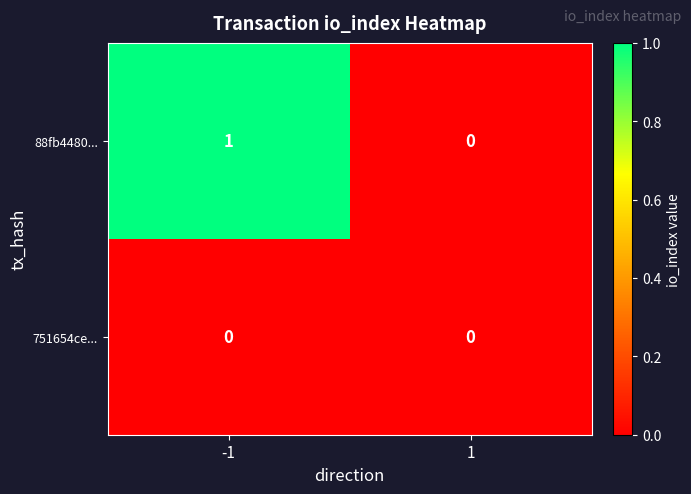

Which series has the largest total across all categories?

88fb4480...